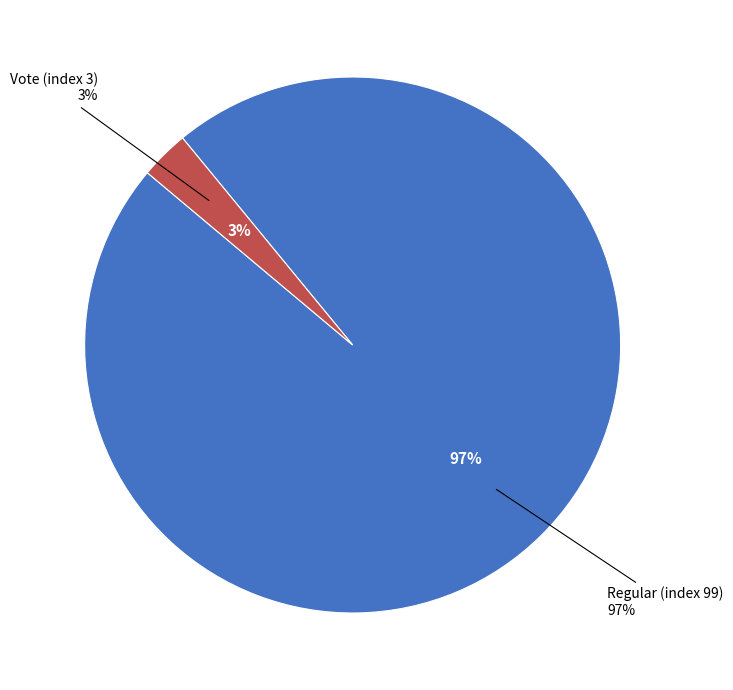

Is Regular (index 99) the majority of the pie?

Yes